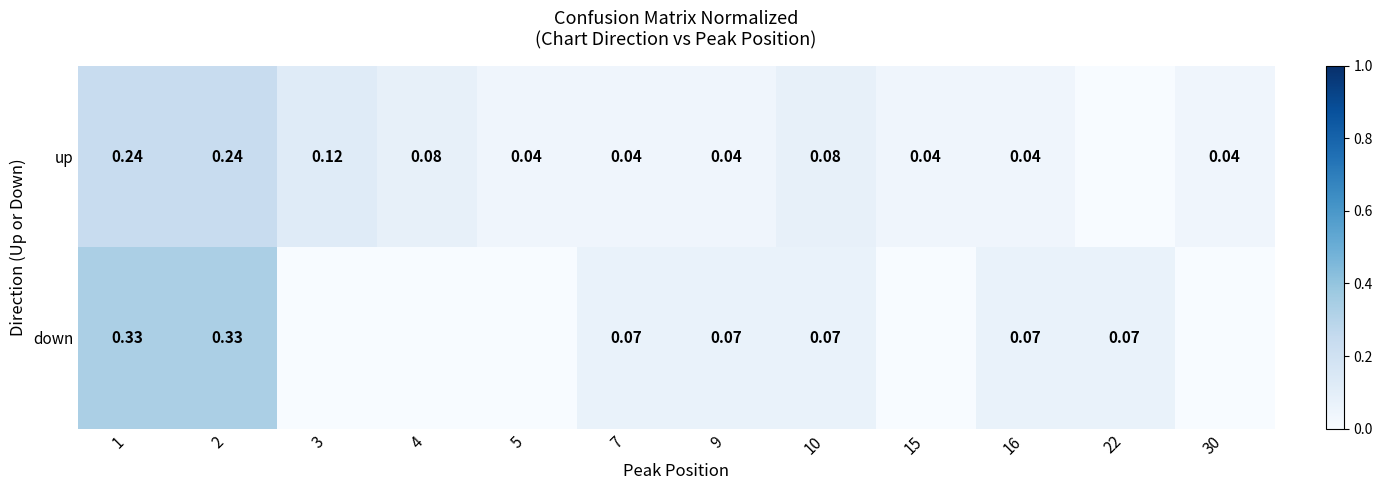

True or false: down has a value of 0.1 at 9.

True